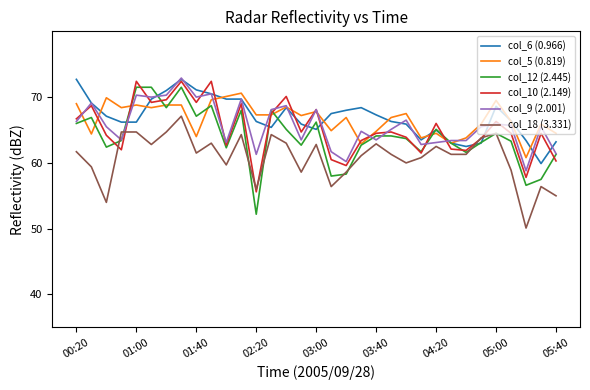

What is the maximum value for col_9 (2.001)?

72.9